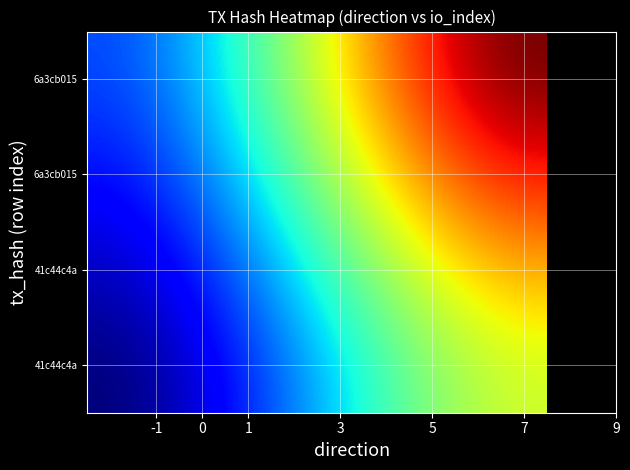

What is the sum of all 41c44c4a764d6c3490c1ca12ff0c0bb46a26dfc values?

4